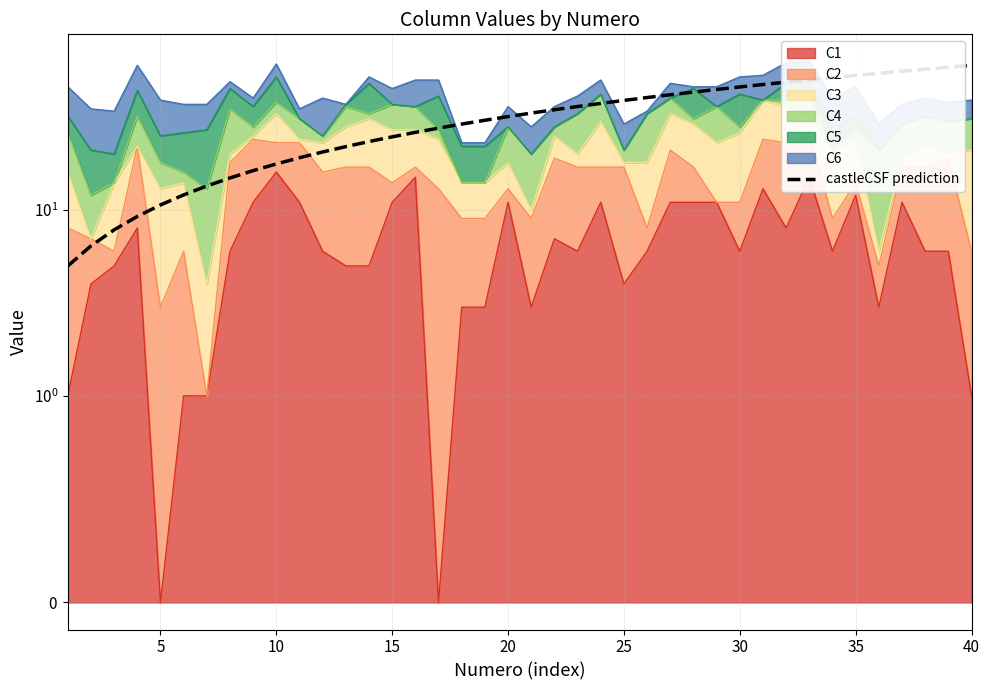

What is the sum of all values?

1300.0